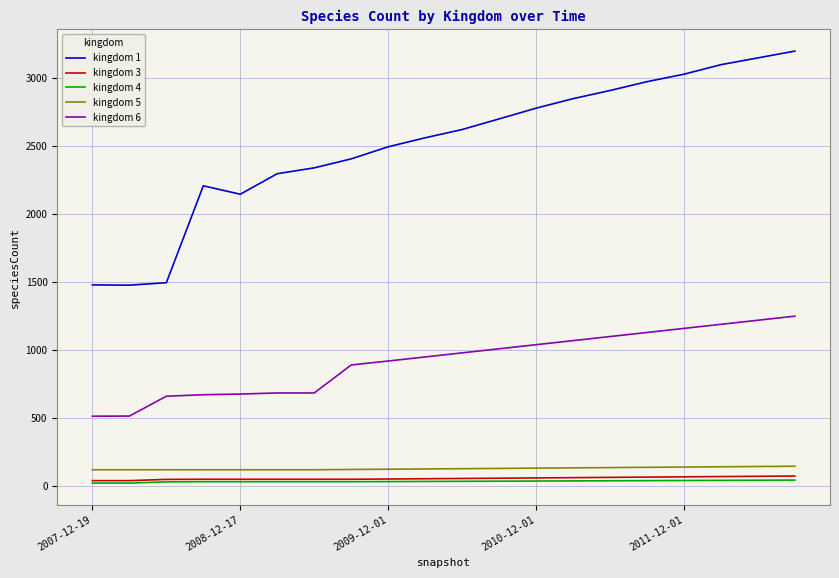

What is the maximum value for kingdom 4?

44